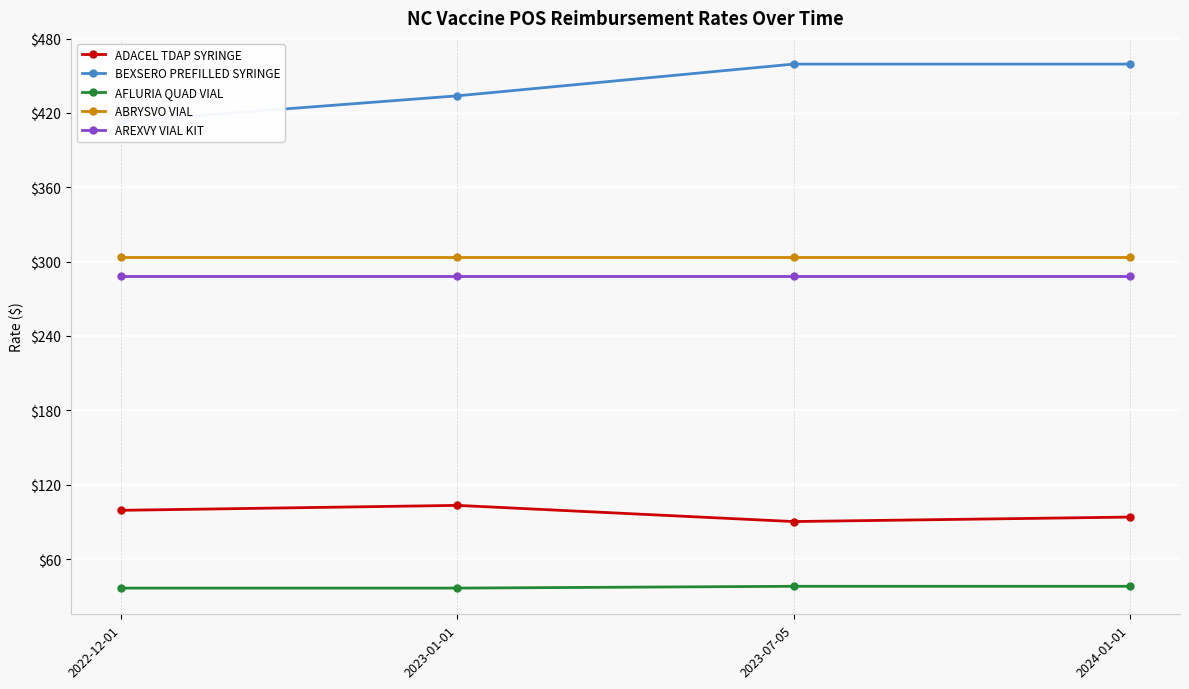

What is the sum of the ABRYSVO VIAL values at 2022-12-01 and 2023-01-01?

607.7